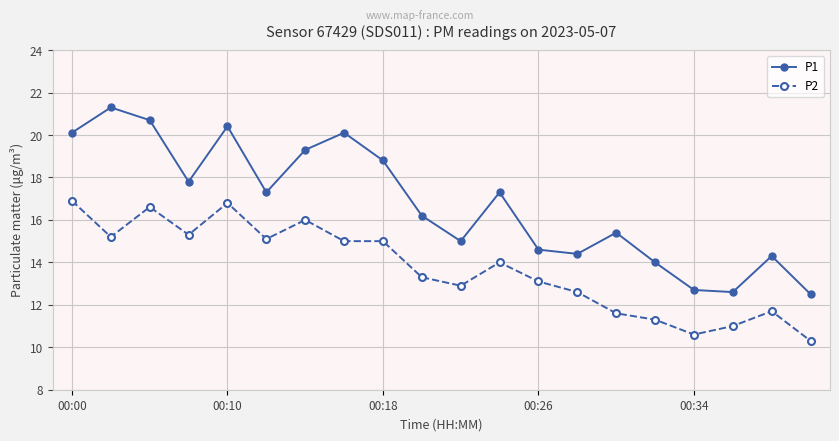

List the series in order of their overall mean, highest first.

P1, P2